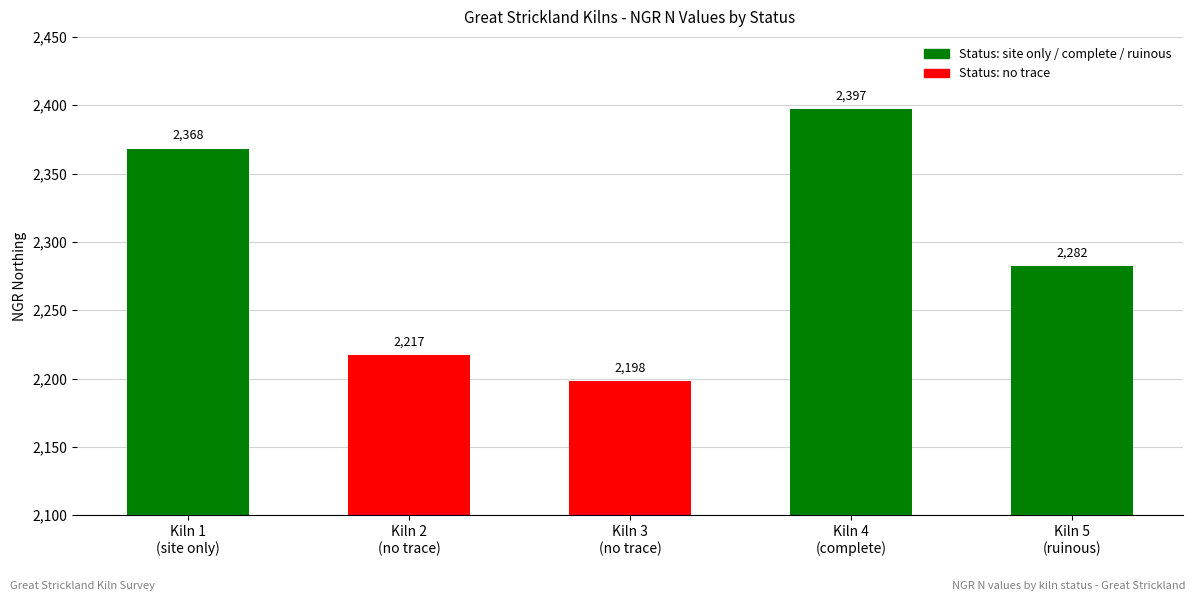

Reading right to left, what are all the values shown in this chart?

Kiln 5
(ruinous)=2282	Kiln 4
(complete)=2397	Kiln 3
(no trace)=2198	Kiln 2
(no trace)=2217	Kiln 1
(site only)=2368